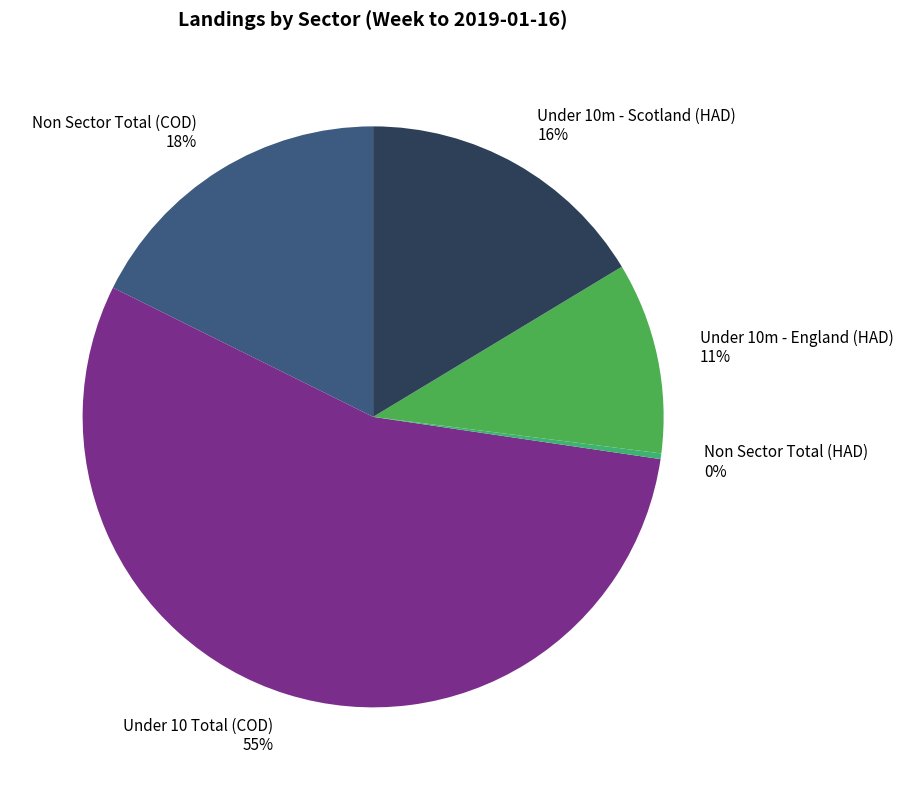

Which has a higher value, Non Sector Total (COD) or Under 10 Total (COD)?

Under 10 Total (COD)